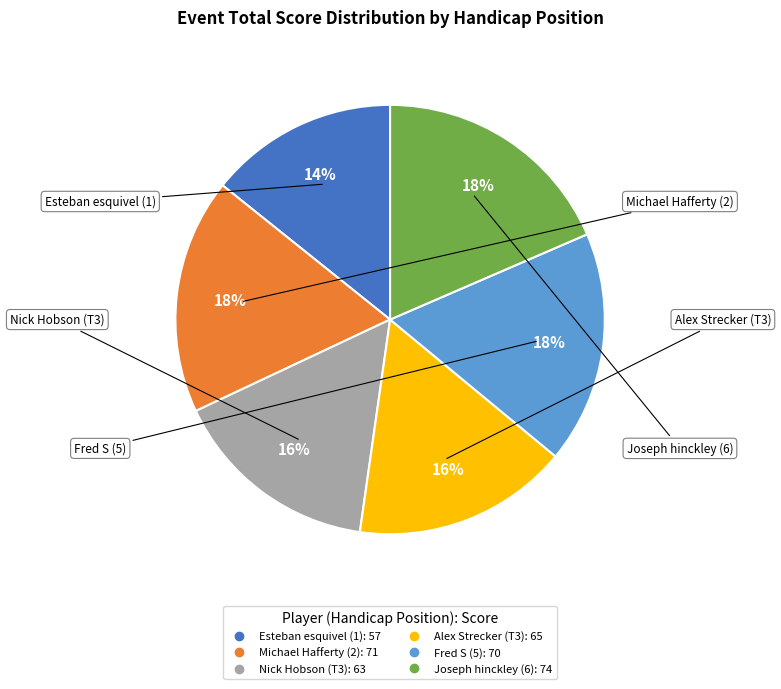

Count the number of slices in the pie.

6